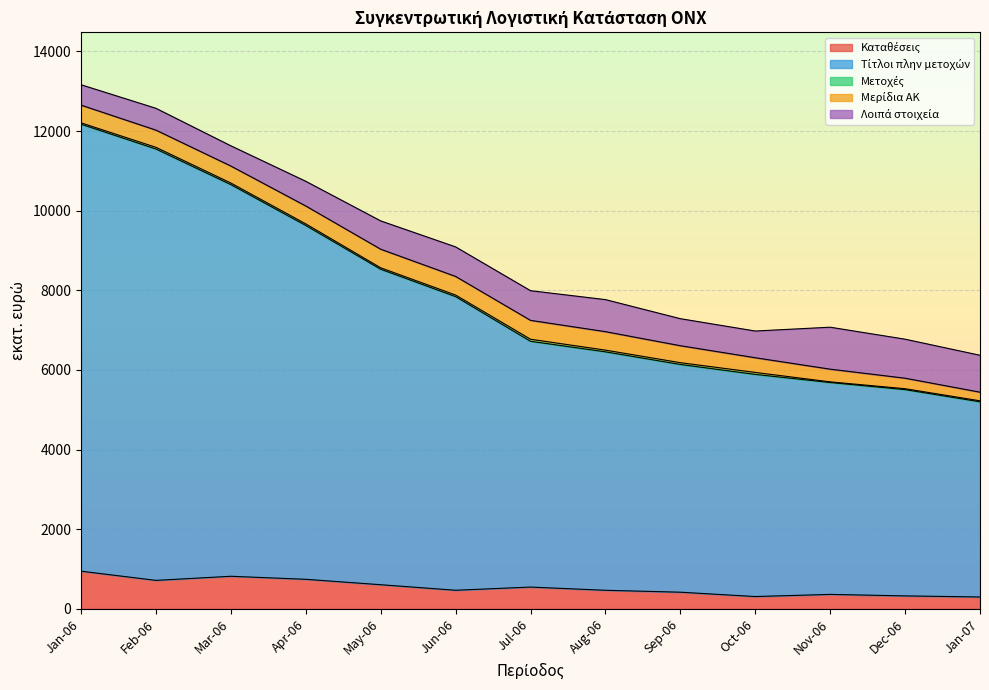

What is the label of the 9th point from the right?

May-06